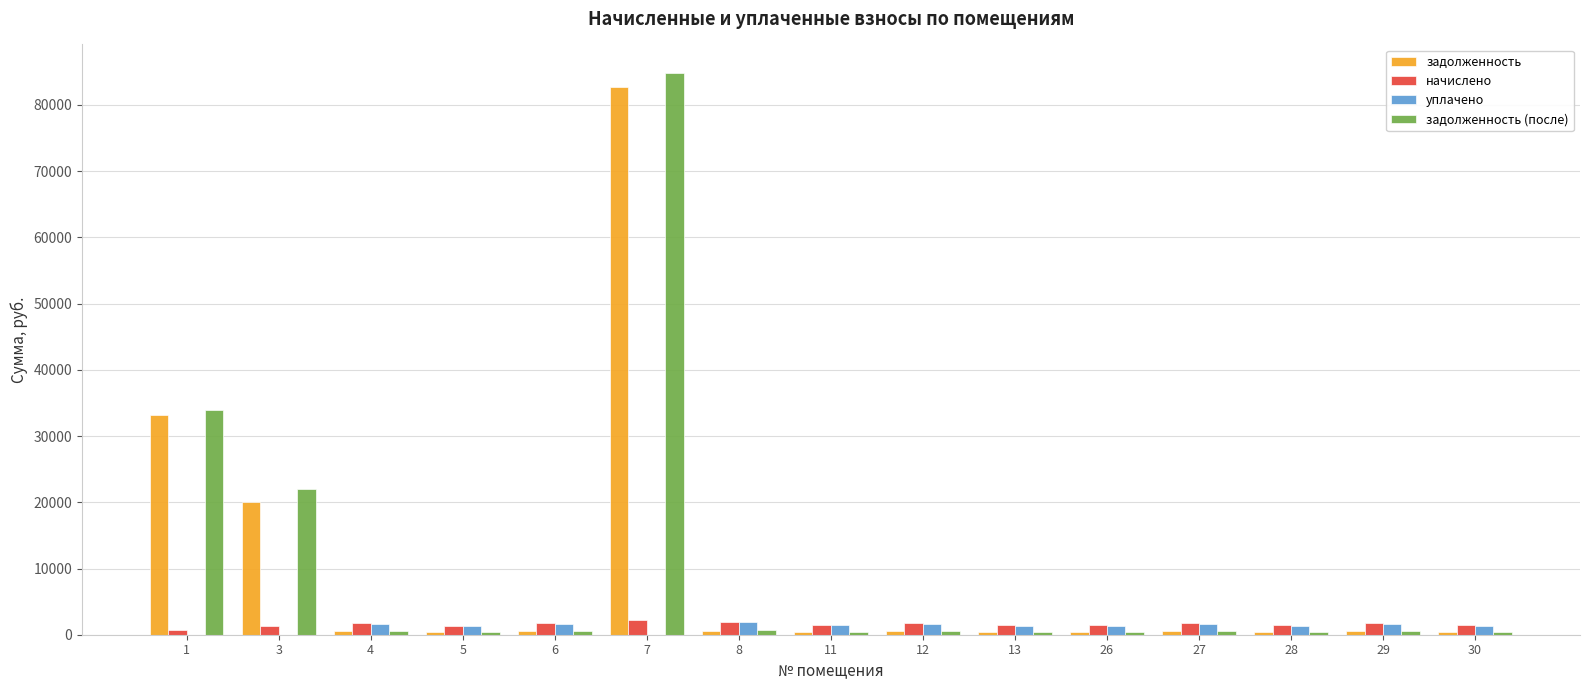

At which category is the sum across all series the highest?

7